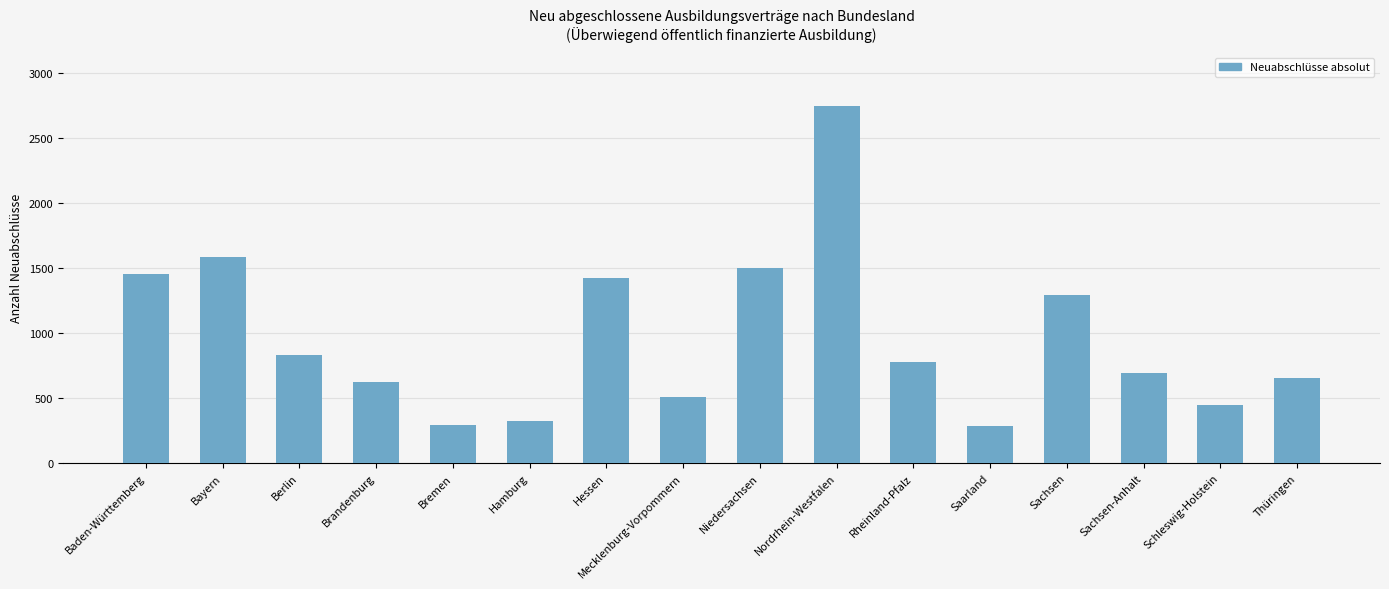

What is the label of the 11th bar from the left?

Rheinland-Pfalz